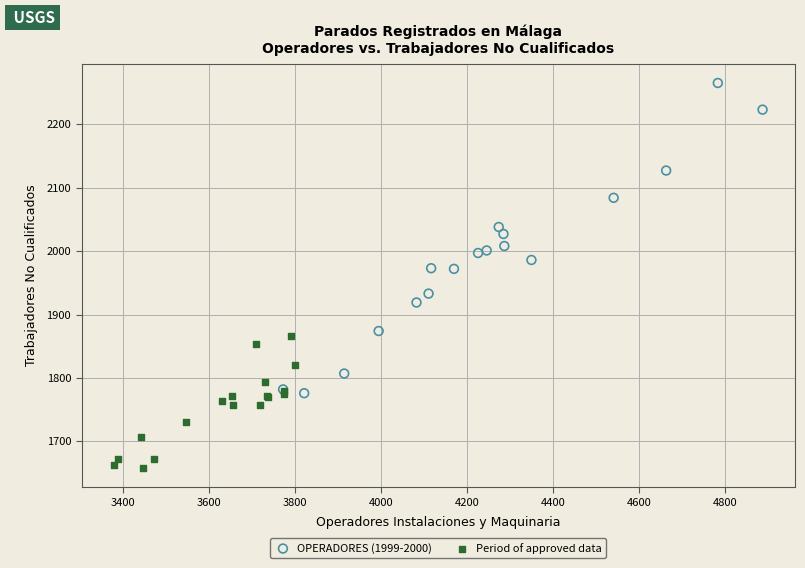

Which series contains the highest Y value?

OPERADORES (1999-2000)